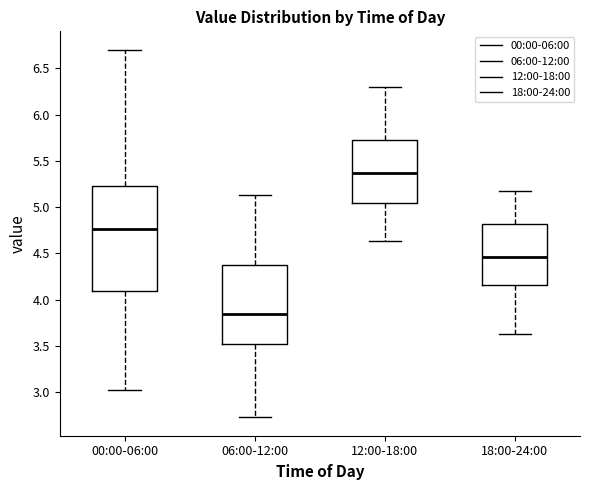

Reading left to right, transcribe this box plot: for each box, give where its median line is, the range the box spans, and where its two whiskers end, as read against the y-axis. The values are not printed on the chart, so give them approximately, as read against the axis.

00:00-06:00: median 4.75, box 4.10 to 5.25, whiskers 3.05 to 6.70
06:00-12:00: median 3.85, box 3.50 to 4.35, whiskers 2.75 to 5.15
12:00-18:00: median 5.35, box 5.05 to 5.75, whiskers 4.65 to 6.30
18:00-24:00: median 4.45, box 4.15 to 4.80, whiskers 3.65 to 5.15